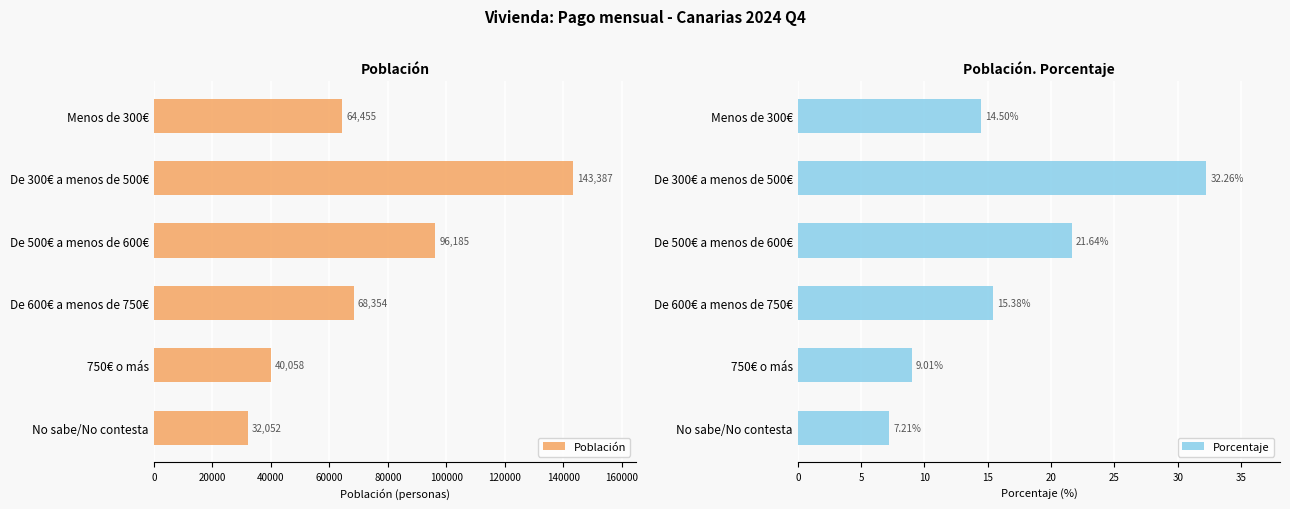

What are all the series names shown in the legend?

Población, Porcentaje